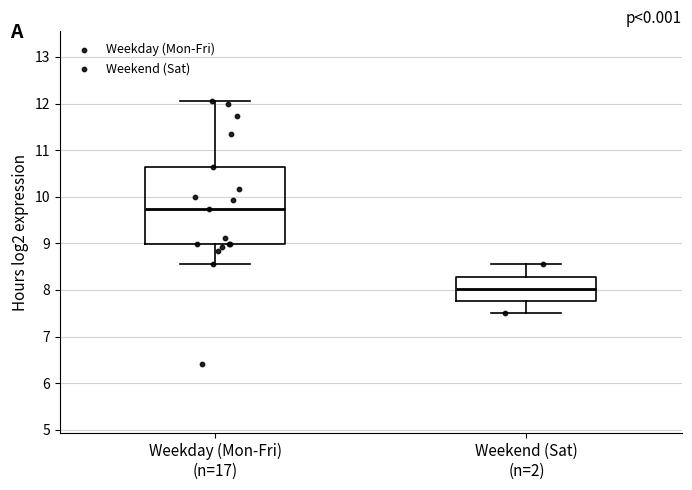

Reading left to right, transcribe this box plot: for each box, give where its median line is, the range the box spans, and where its two whiskers end, as read against the y-axis. The values are not printed on the chart, so give them approximately, as read against the axis.

Weekday (Mon-Fri) (n=17): median 9.7, box 9.0 to 10.6, whiskers 8.6 to 12.1
Weekend (Sat) (n=2): median 8.0, box 7.8 to 8.3, whiskers 7.5 to 8.6